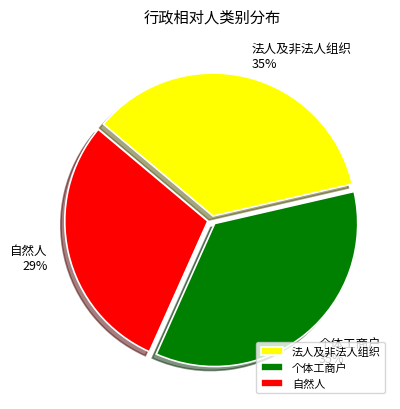

Is the sum of 个体工商户 and 法人及非法人组织 greater than half?

Yes